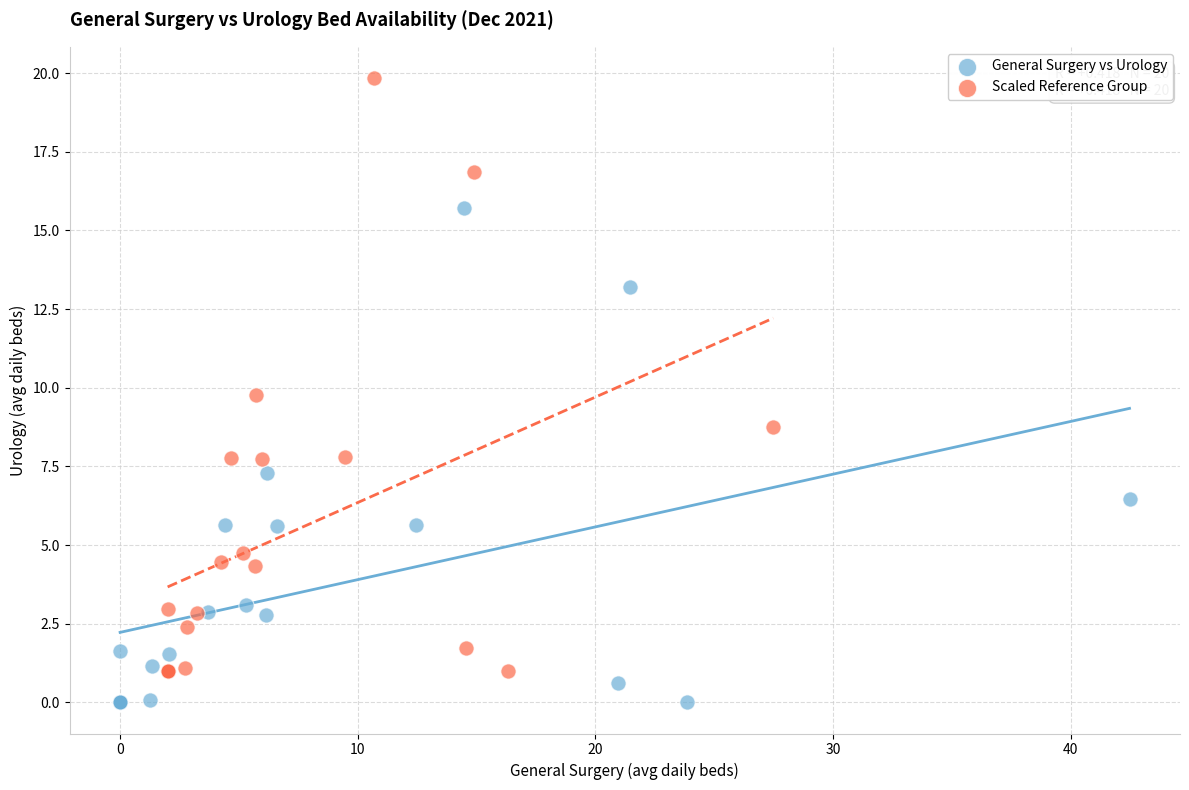

What are all the series names shown in the legend?

General Surgery vs Urology, Scaled Reference Group